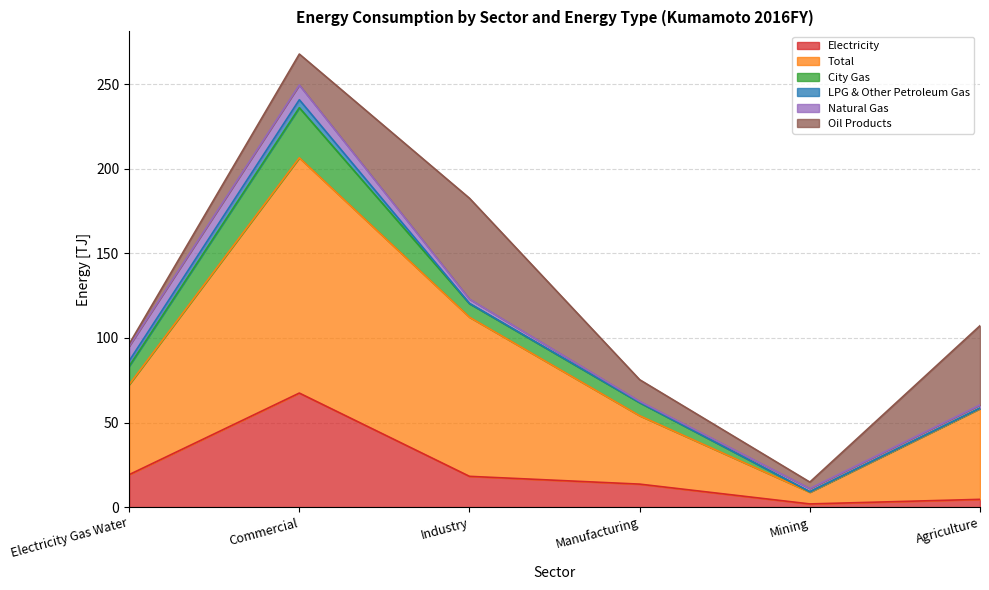

At which category is the sum across all series the highest?

Commercial